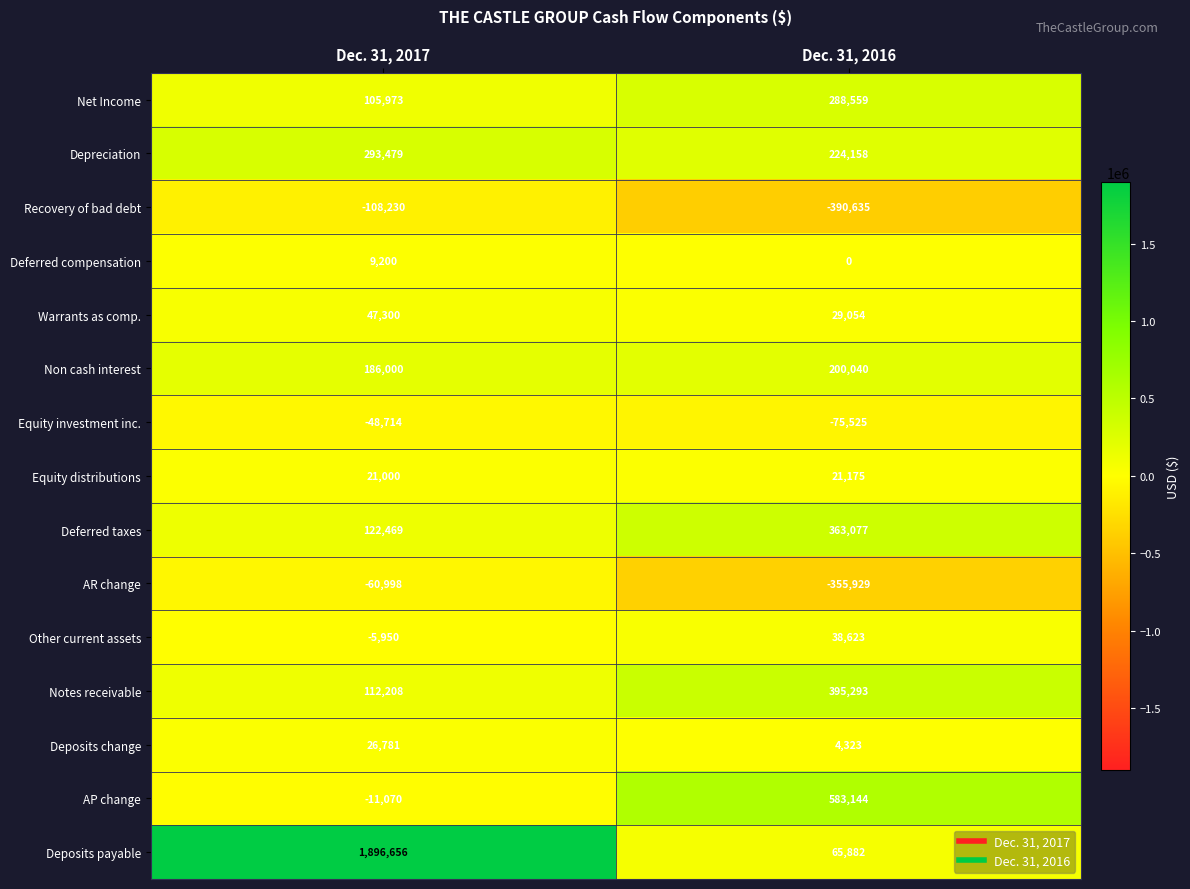

What is the greatest value displayed?

1896656